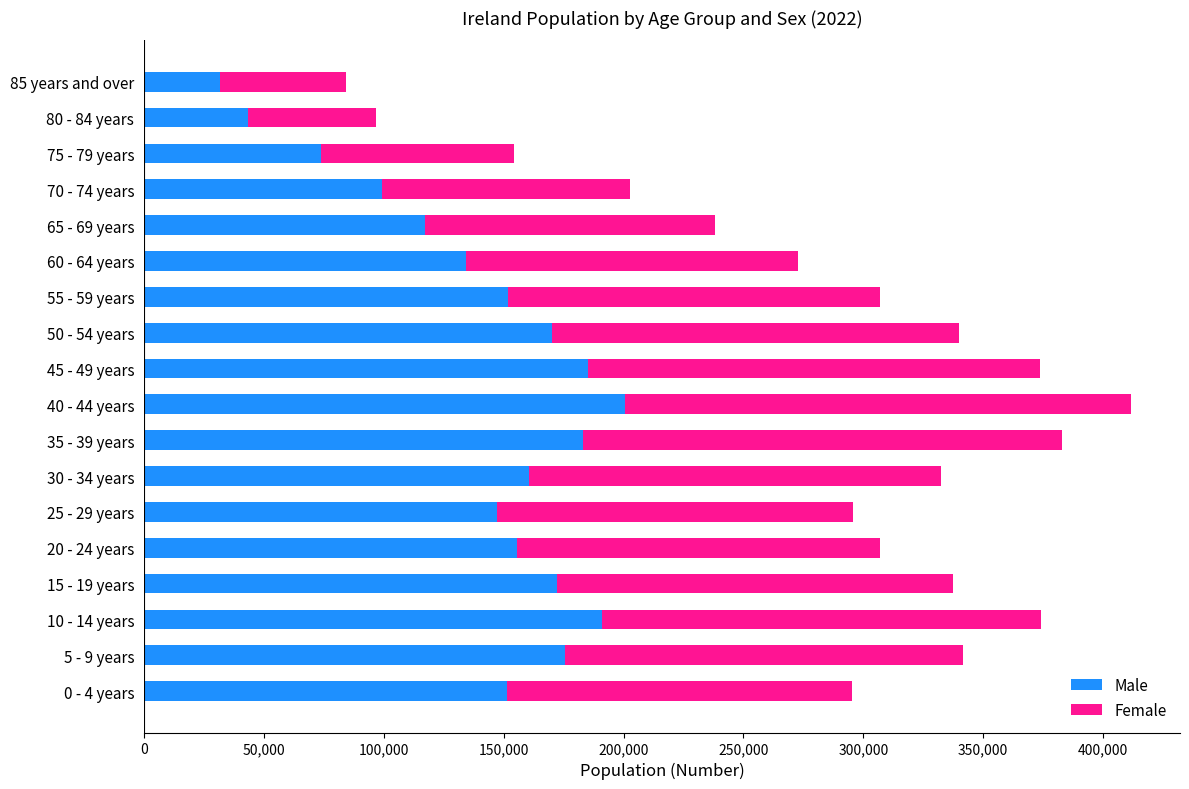

At which label does Male reach its peak?

40 - 44 years